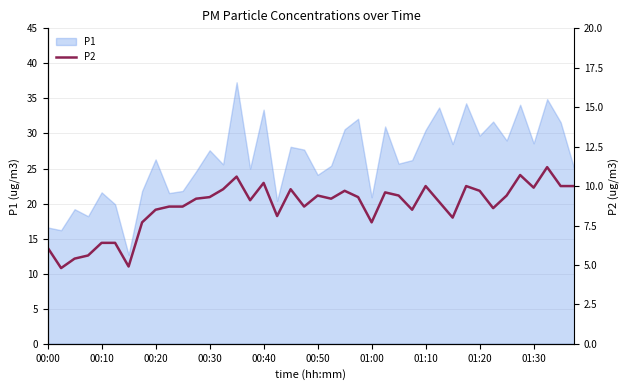

How many lines are shown in the chart?

1